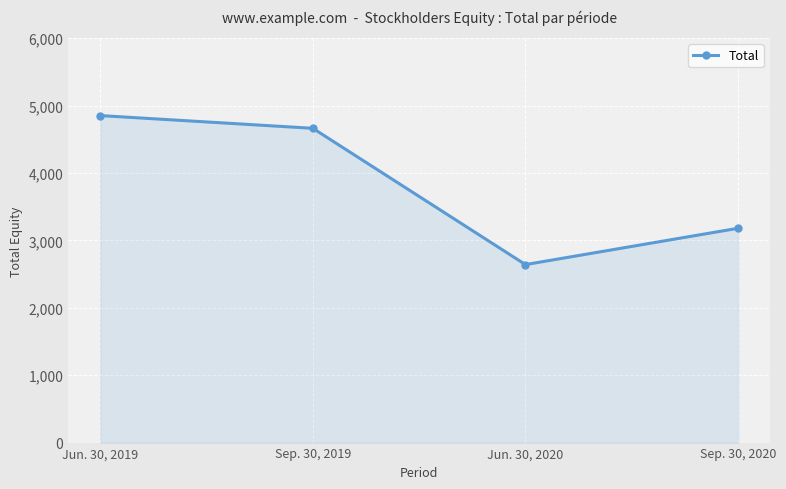

Where does the data first go above 4663?

Jun. 30, 2019